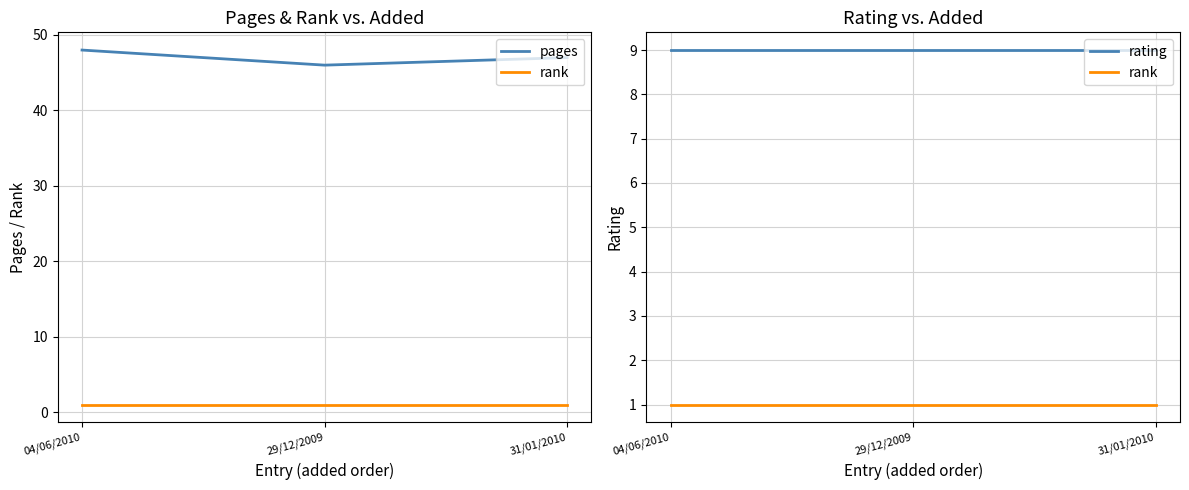

At which label does pages reach its minimum?

29/12/2009